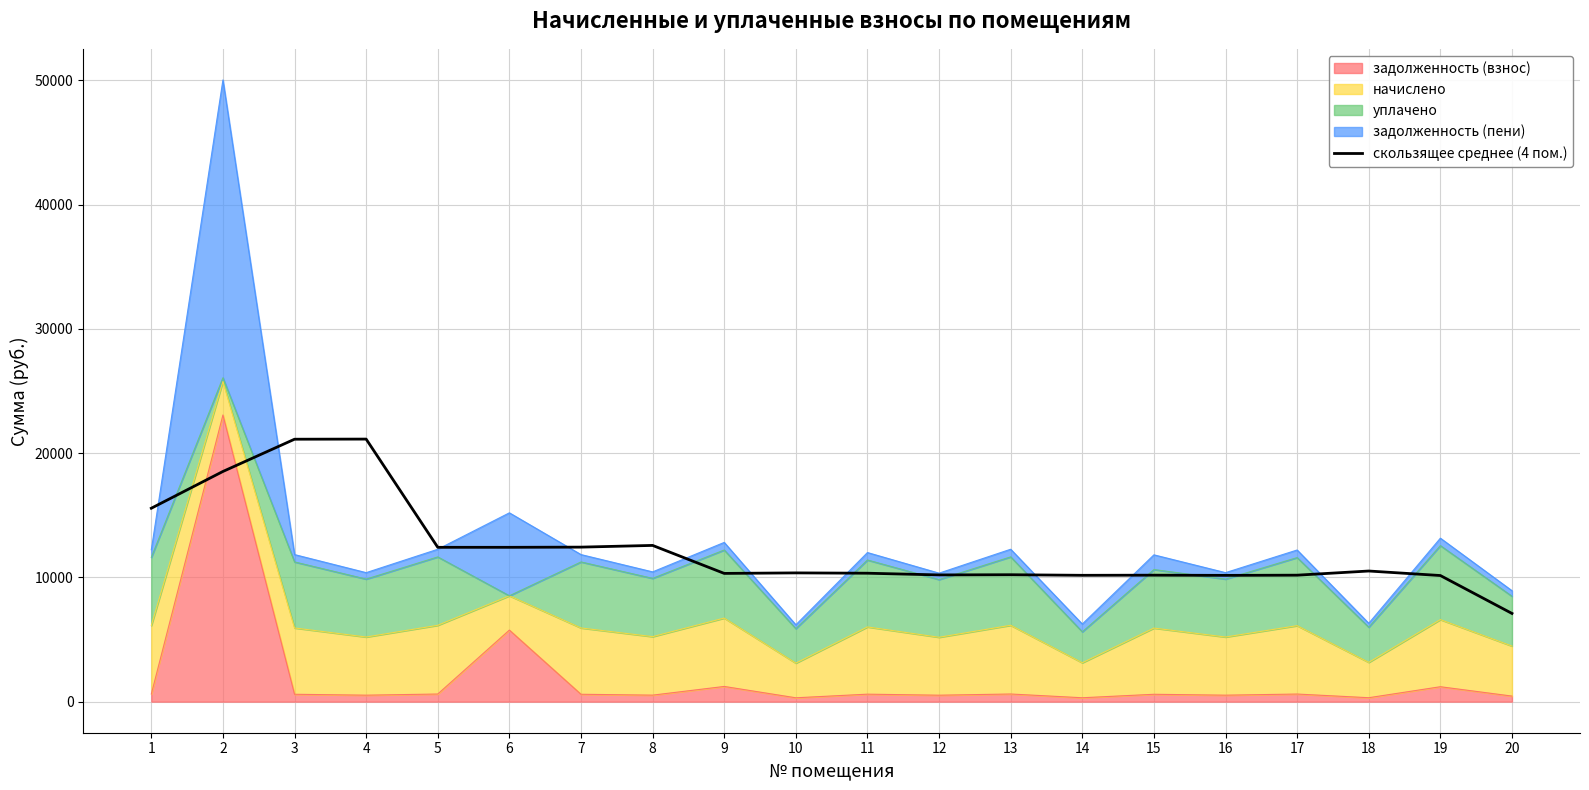

Between 16 and 12, which is larger?

12